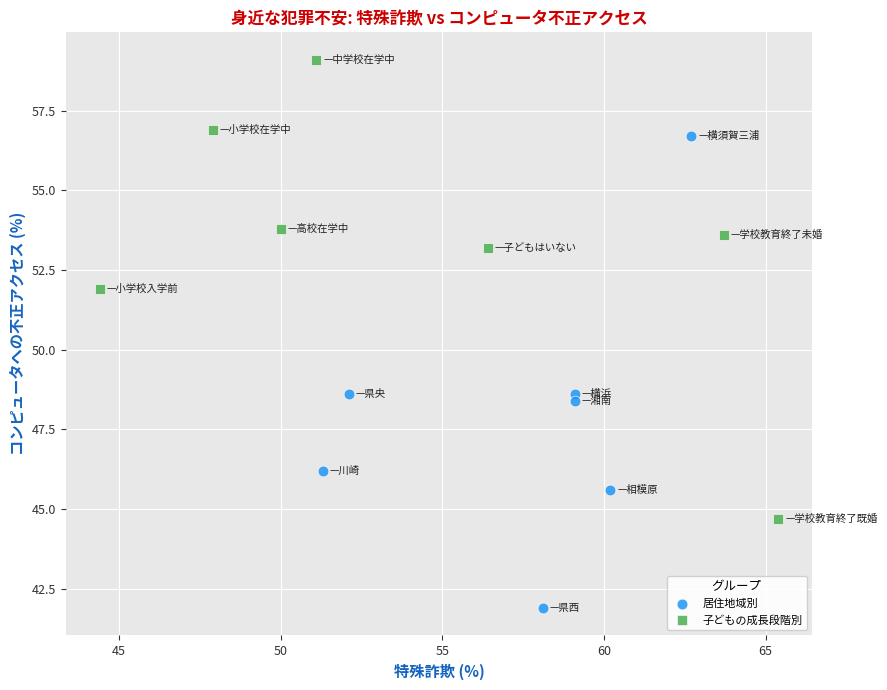

Which series reaches the maximum Y coordinate?

子どもの成長段階別